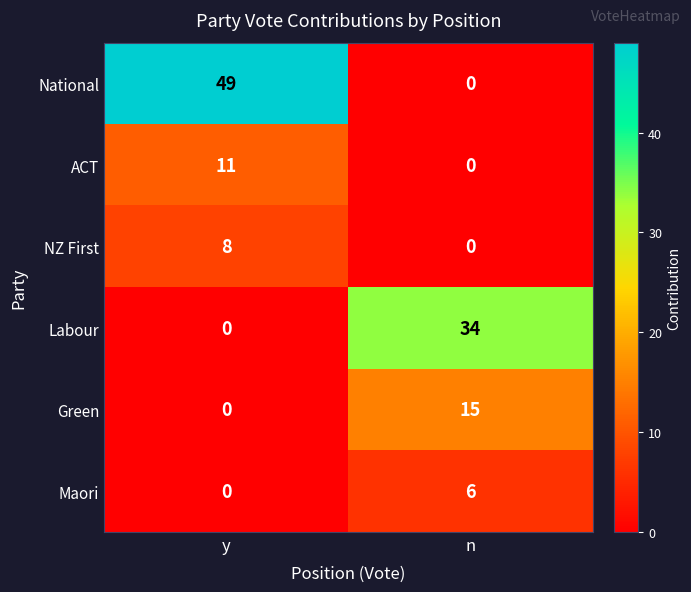

Which series has the widest spread of values?

National